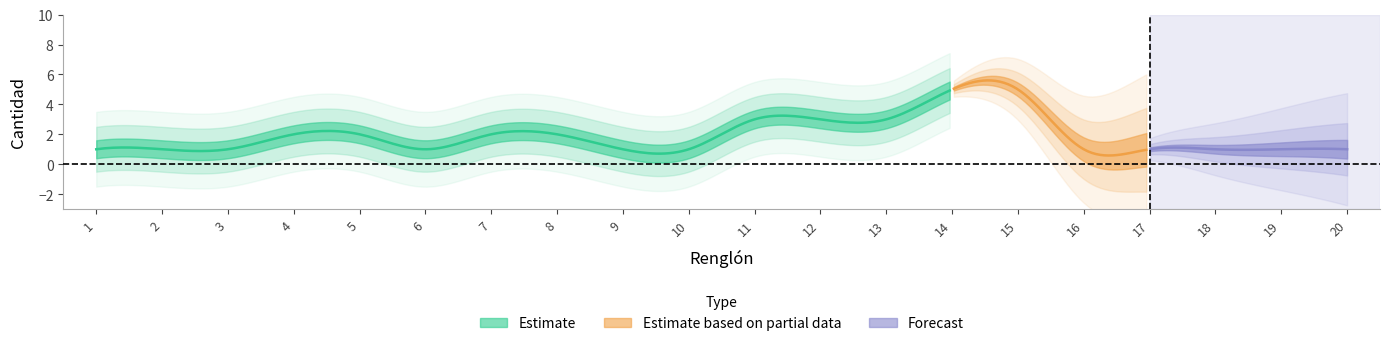

Reading right to left, transcribe all the data shown in this chart.

1	1	1	1	1	5	5	3	3	3	1	1	2	2	1	2	2	1	1	1